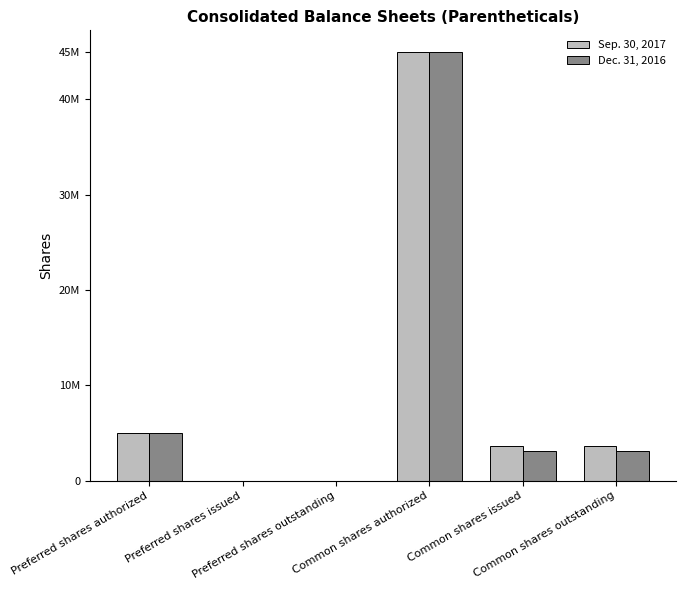

Are the bars horizontal?

No